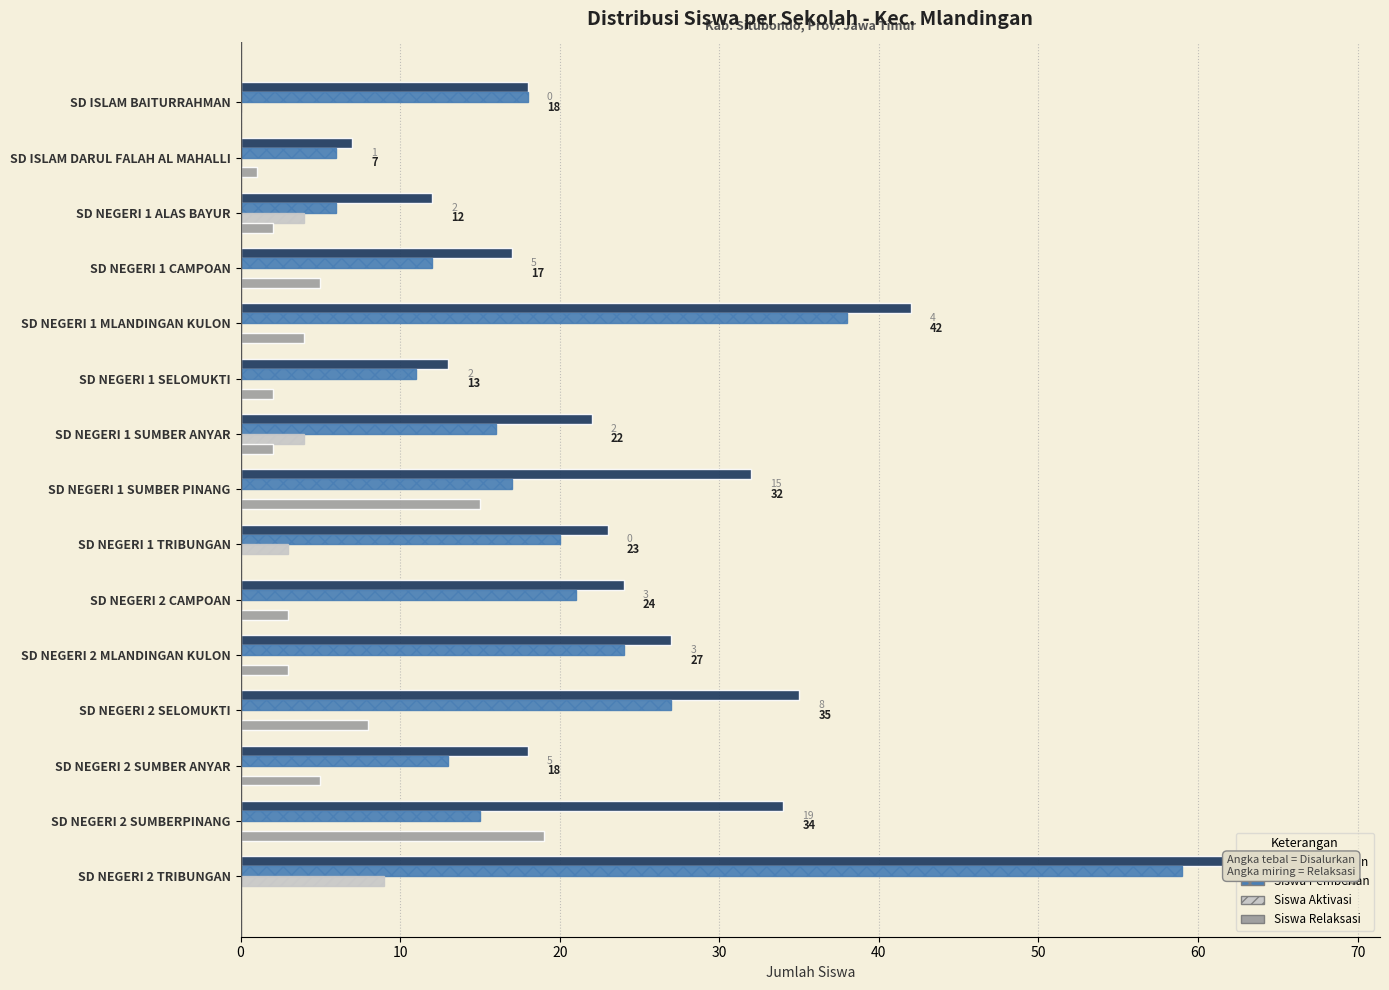

What is the sum of all Siswa Pemberian values?

303